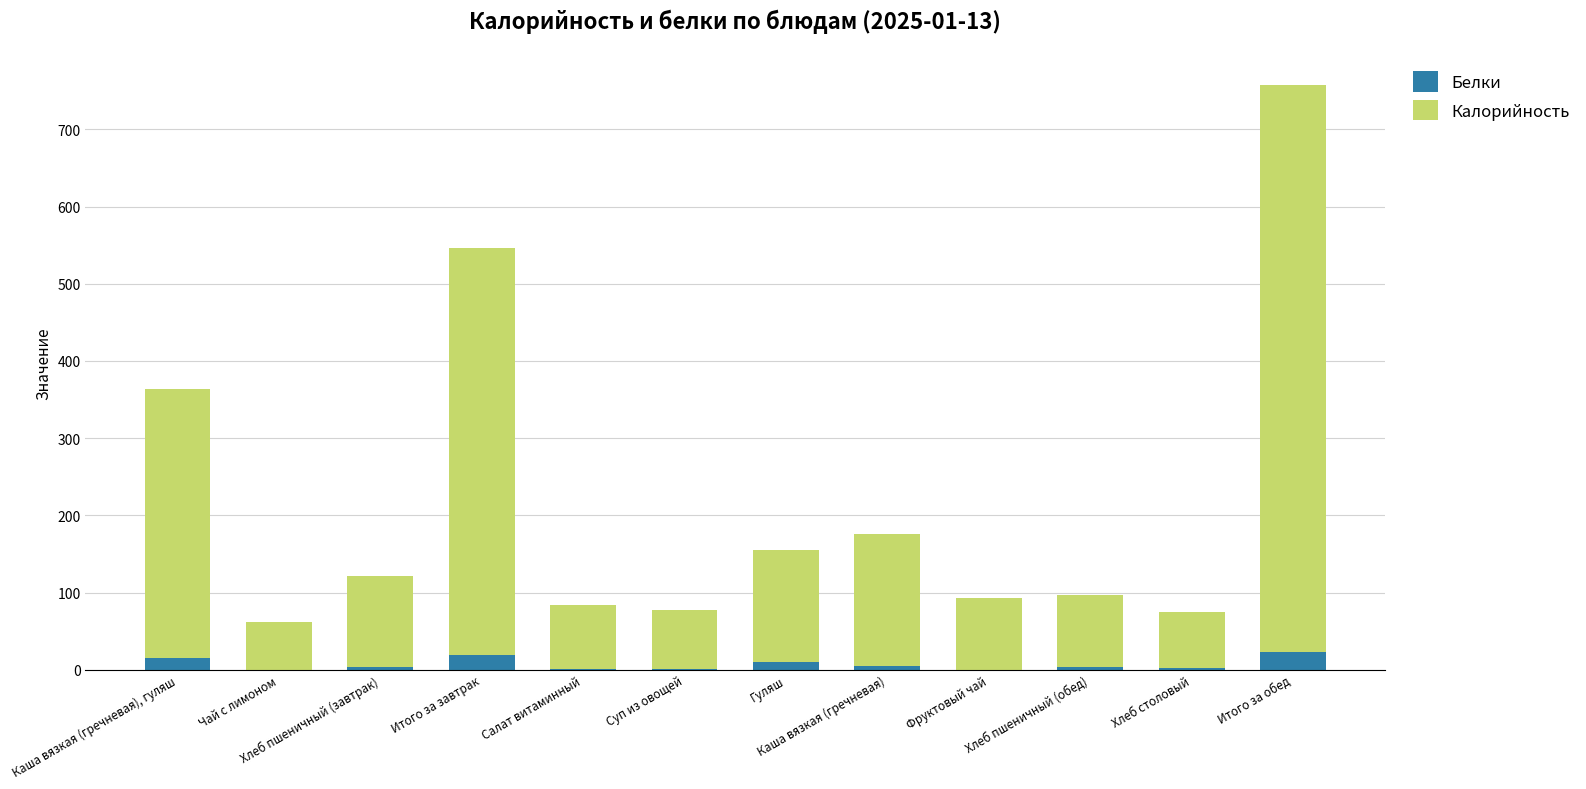

At which category is the sum across all series the highest?

Итого за обед